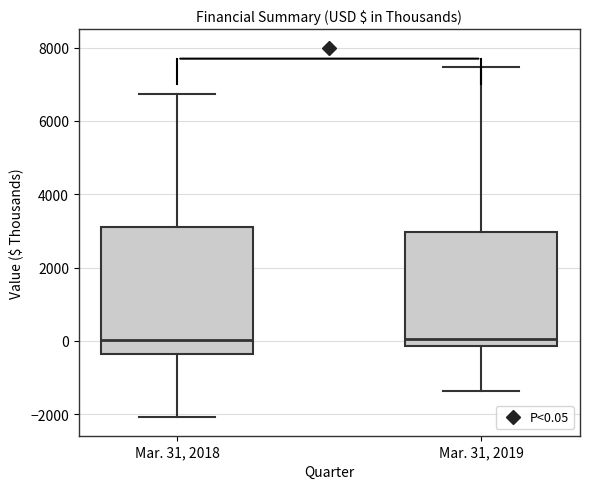

Which box is the tallest, from its lower edge to its upper edge?

Mar. 31, 2018